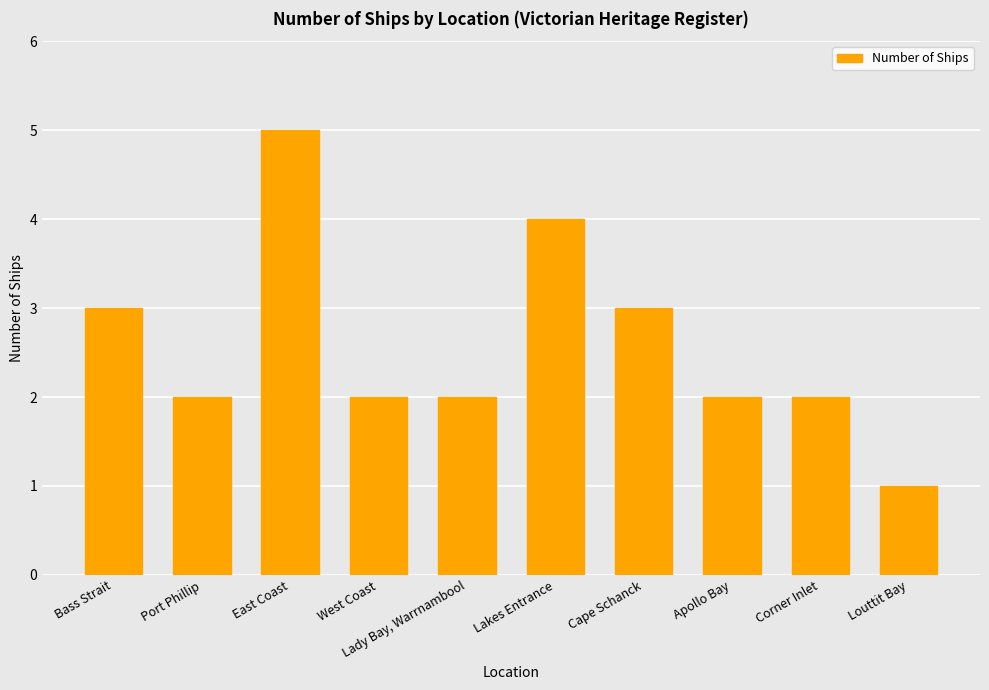

True or false: the data shows 2 at Corner Inlet.

True